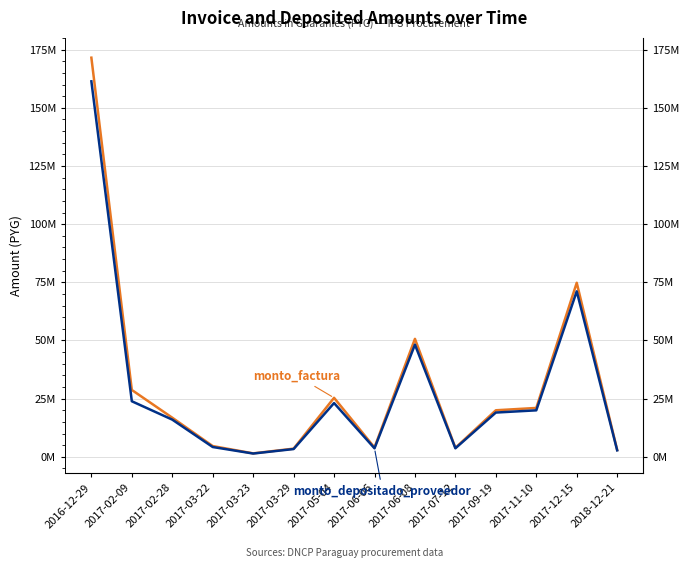

What is the label of the 12th point from the right?

2017-02-28